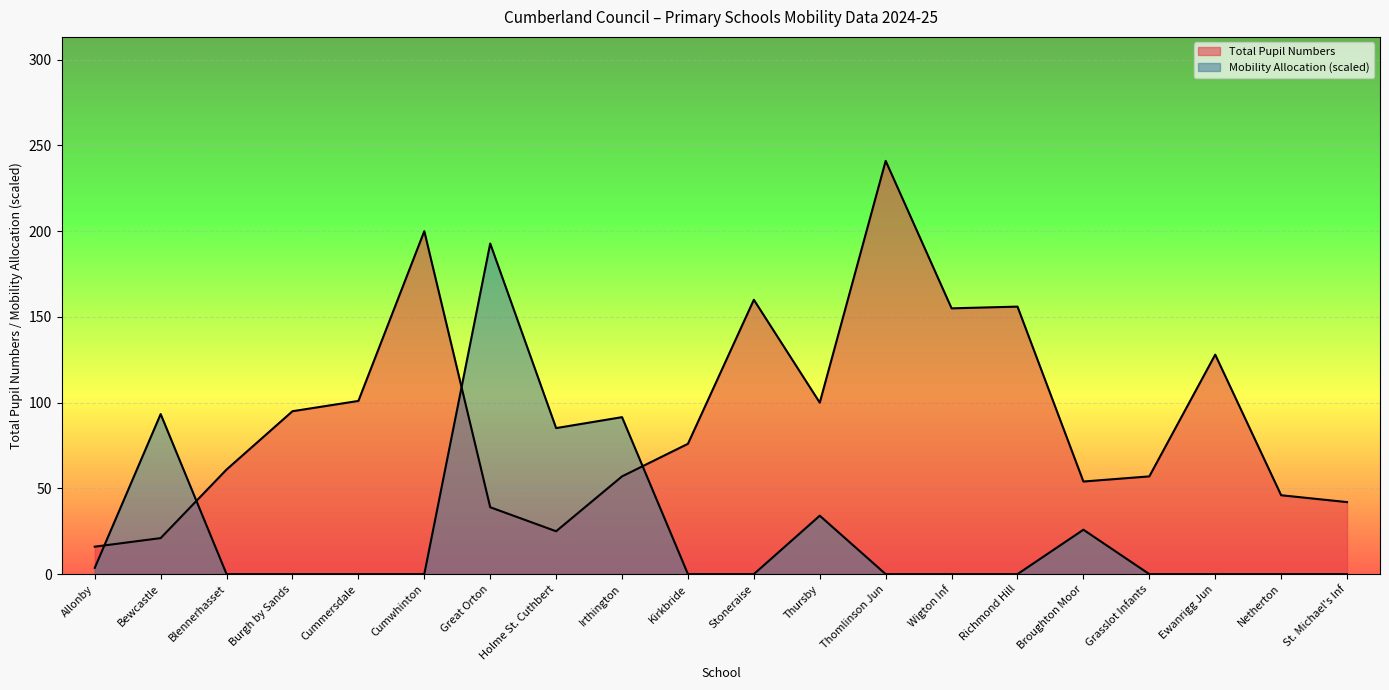

True or false: Mobility Allocation has a value of 0.0 at Grasslot Infants.

True